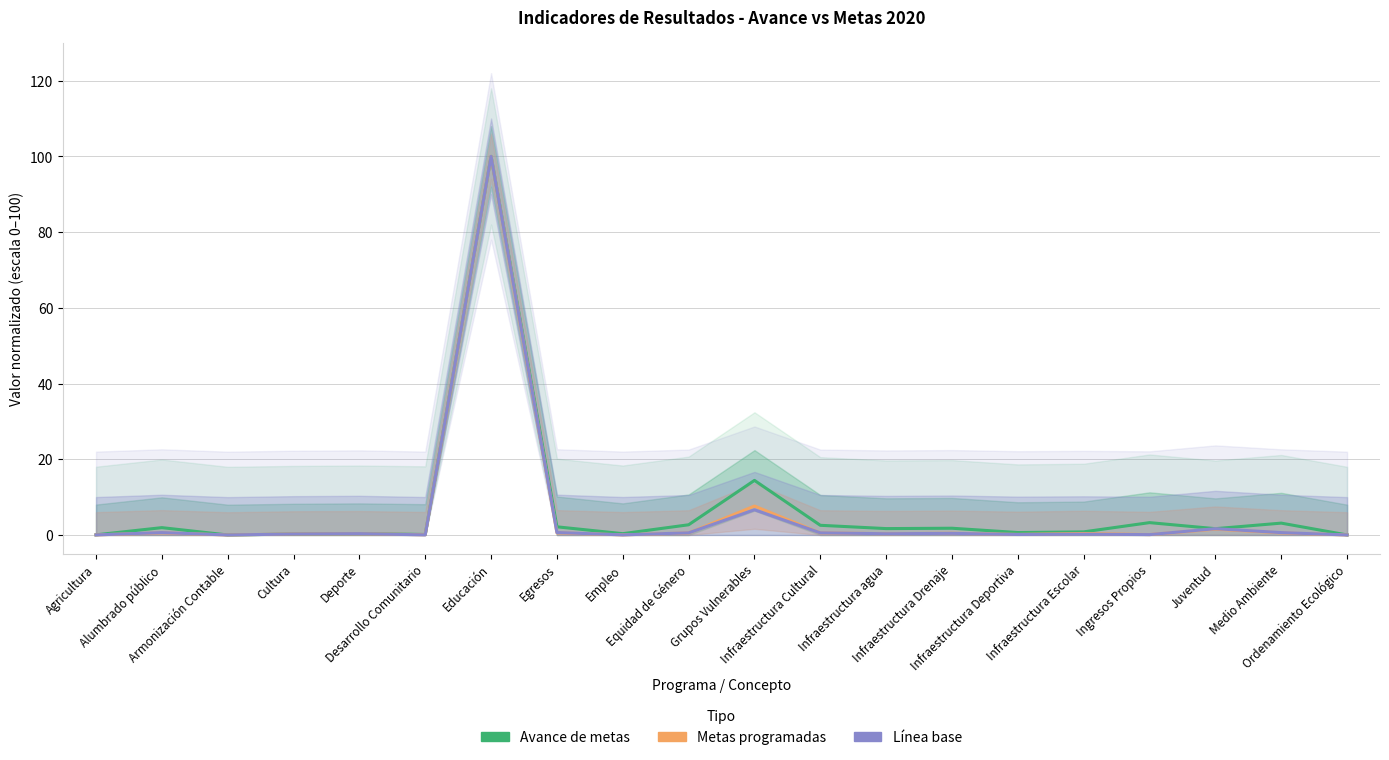

The Avance de metas series shows 1.7 at Infraestructura agua. True or false?

True